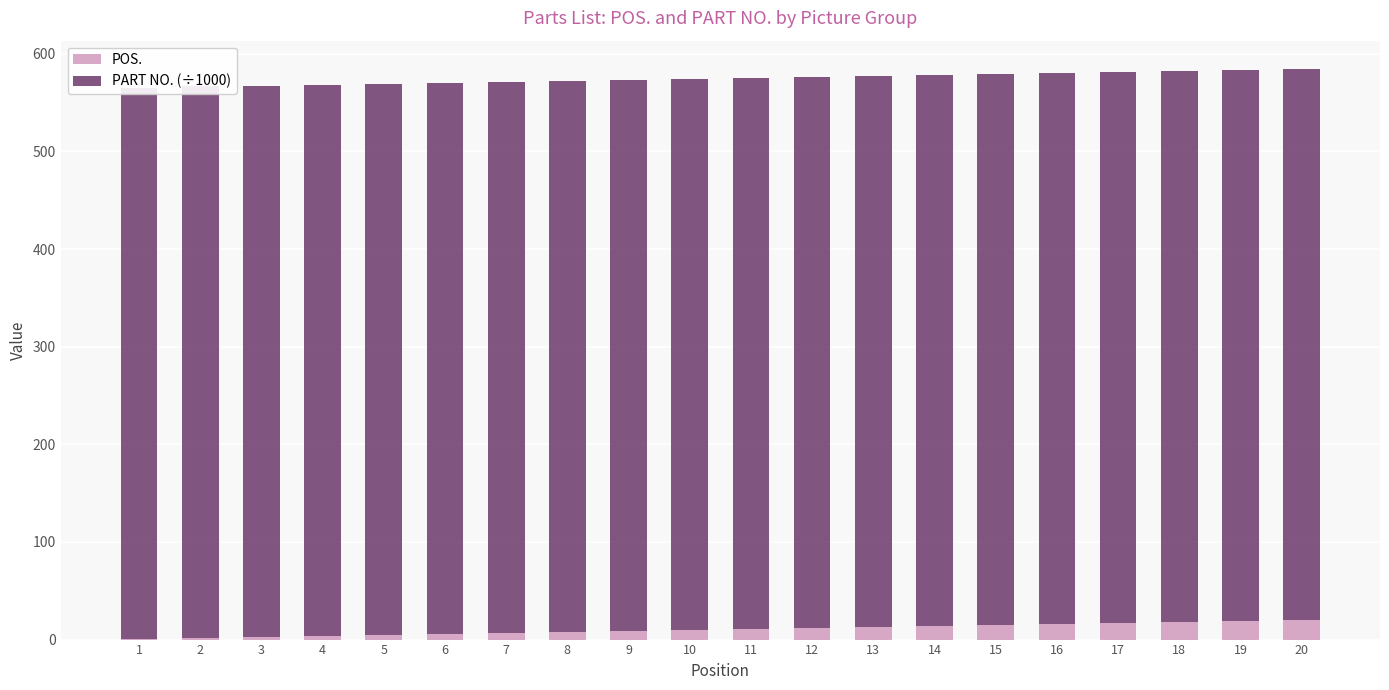

What is the total value across all series at 11?

575.7